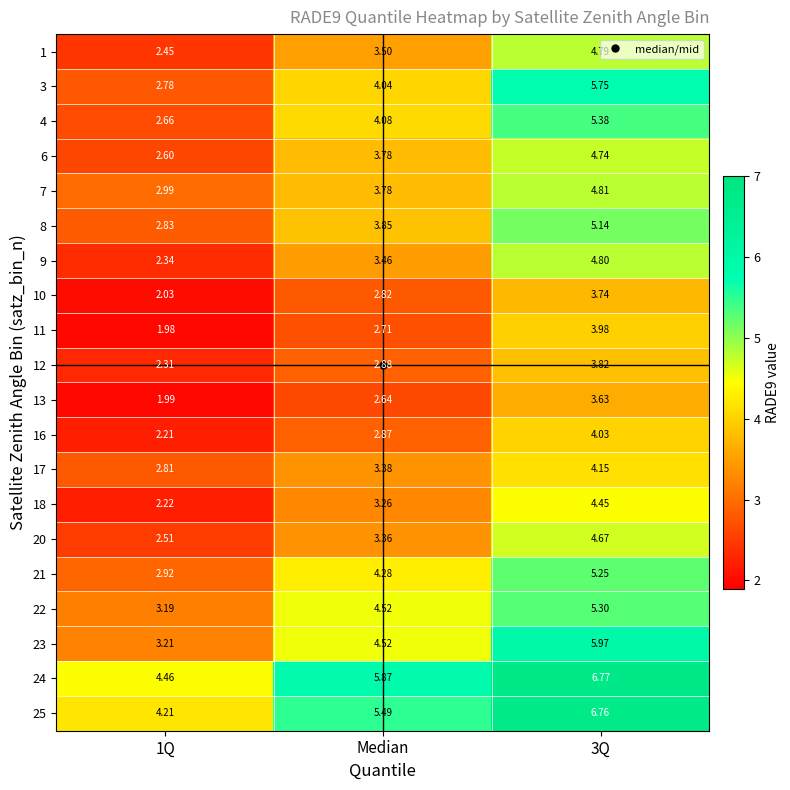

Which series has the largest total across all categories?

24